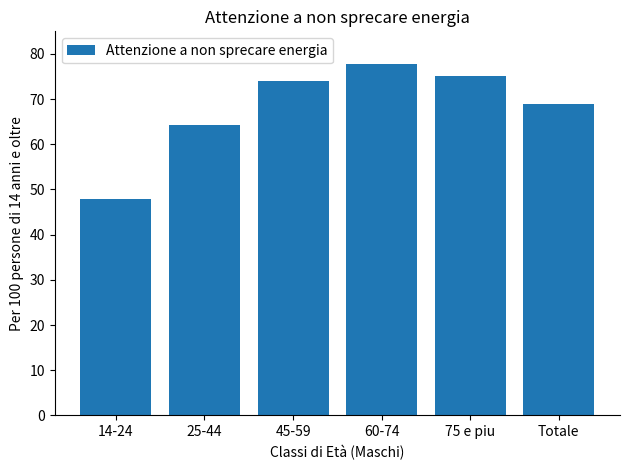

Where is the data nearest to the value 62?

25-44